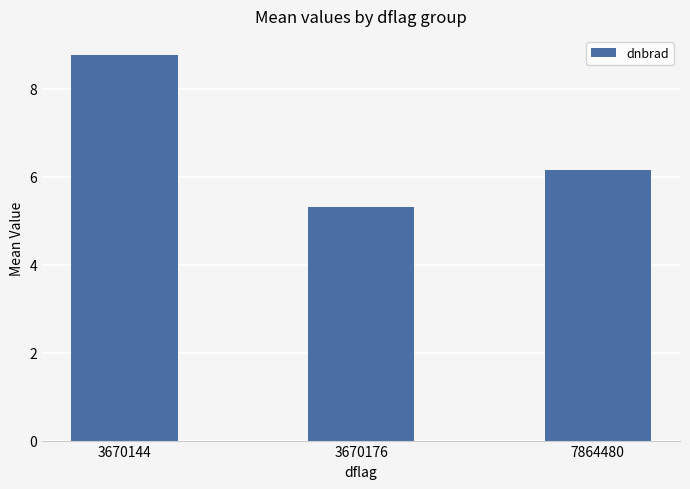

What is the change in value from 3670176 to 7864480?

+0.8